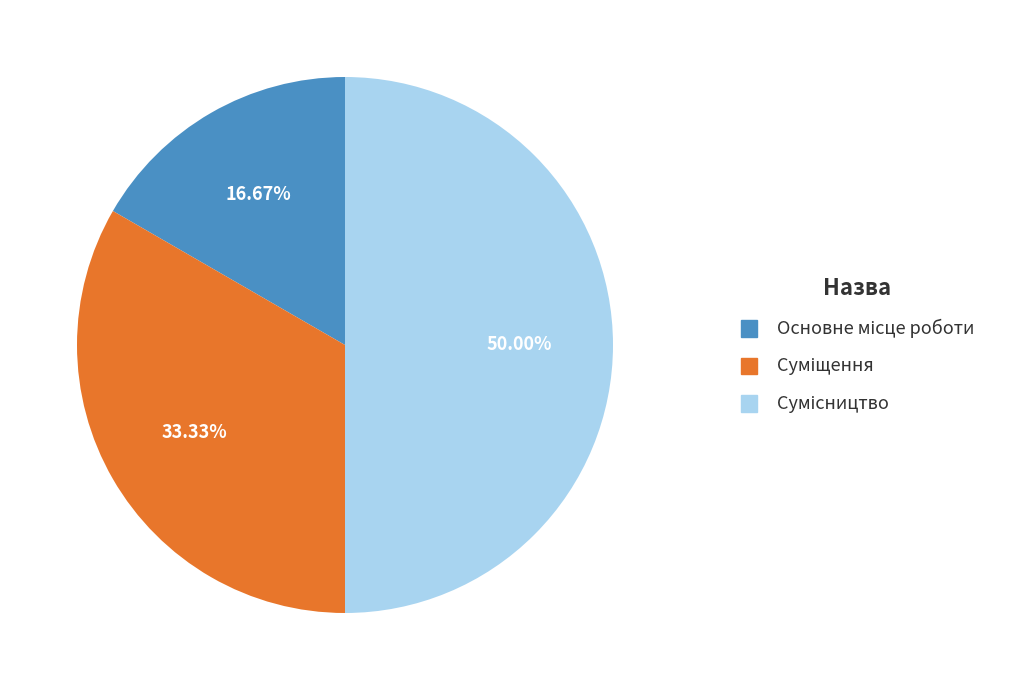

What is the smallest slice in the pie chart?

Основне місце роботи